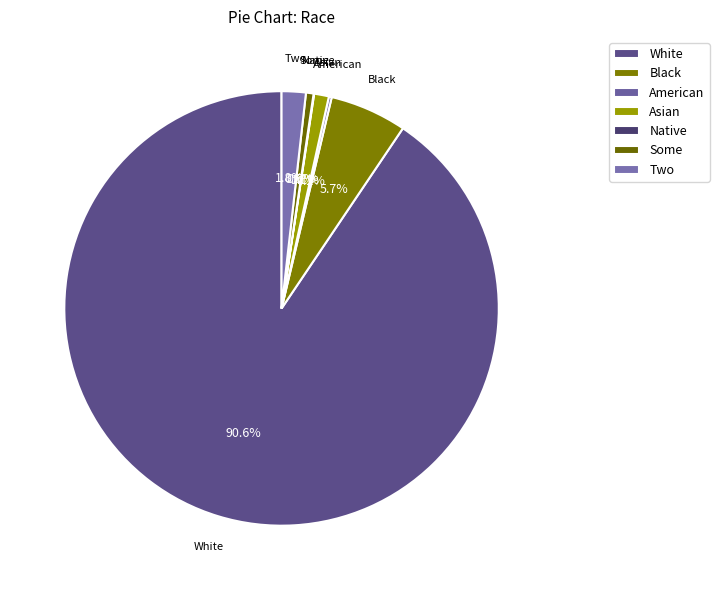

What is the largest slice in the pie chart?

White